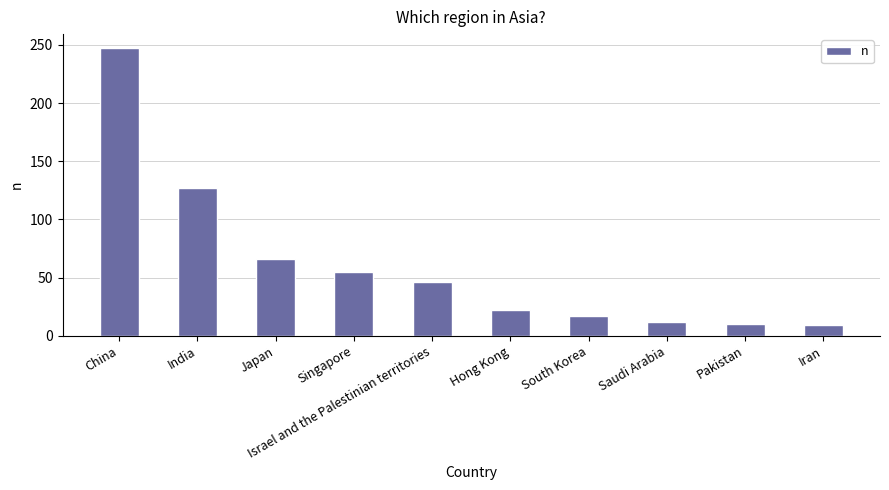

What value does the data have at Saudi Arabia?

12